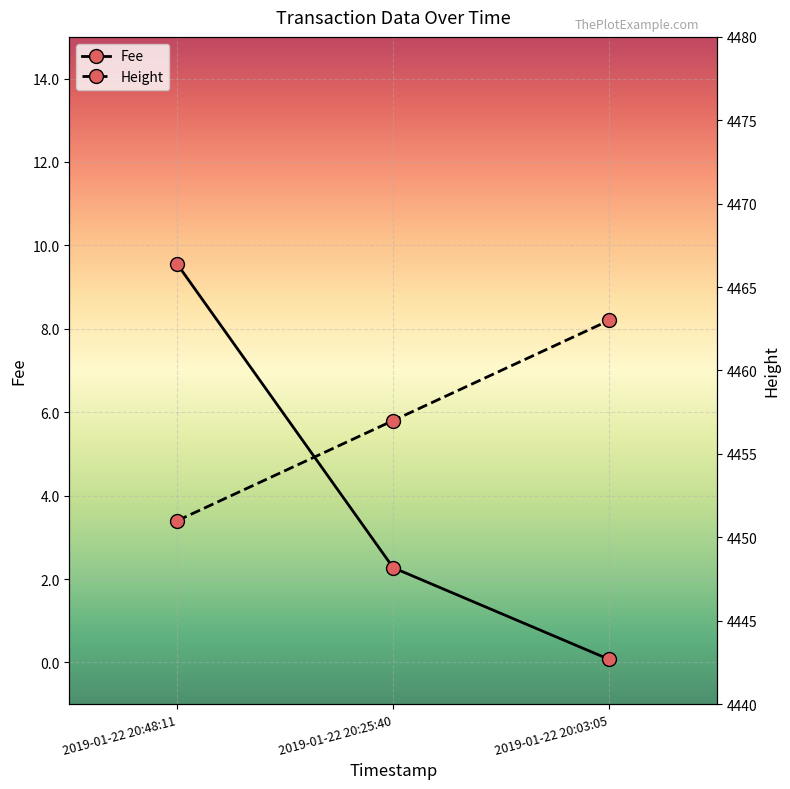

Where is Fee nearest to the value 4?

2019-01-22 20:25:40